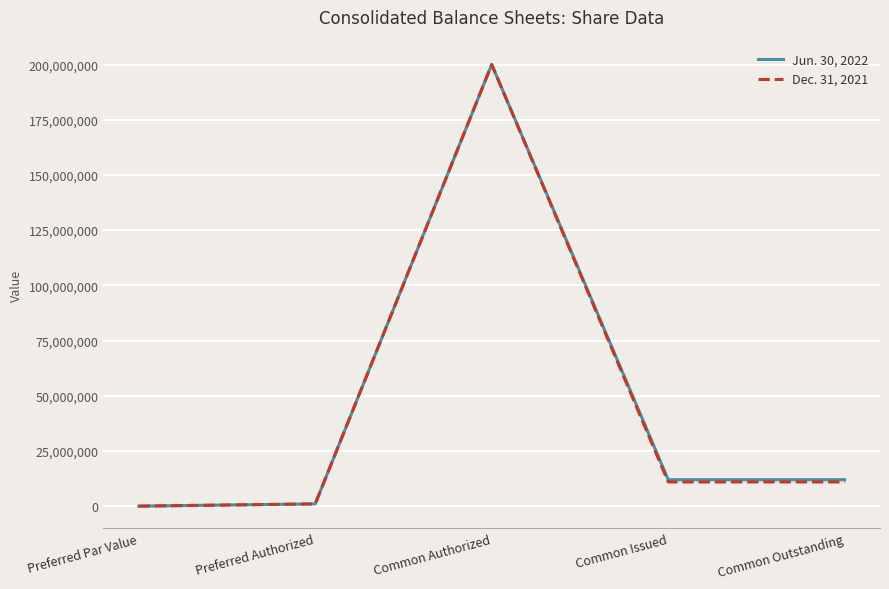

Reading right to left, list all the values displayed in this chart.

Jun. 30, 2022: 11985747	11985747	200000000	1000000	0
Dec. 31, 2021: 10940969	10940969	200000000	1000000	0